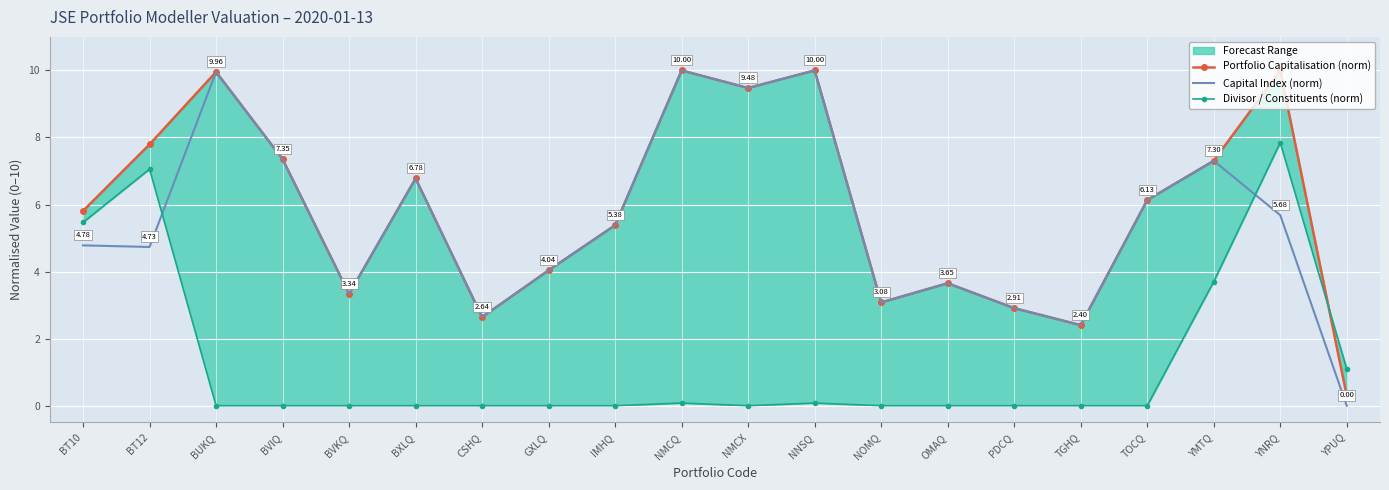

What is the label of the 10th point from the right?

NMCX